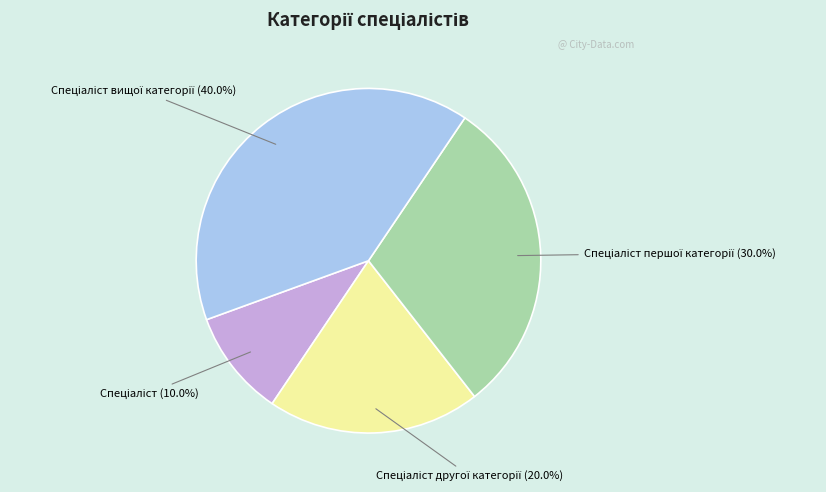

Does any single category account for the majority?

No